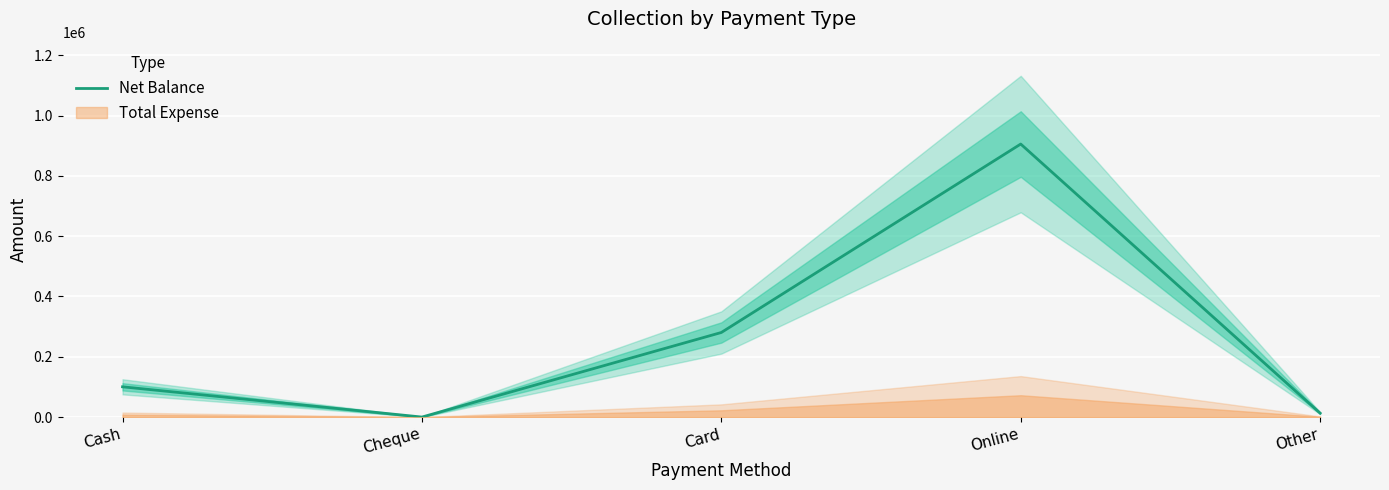

How many interior local peaks (higher than both neighbors) does the data have?

1